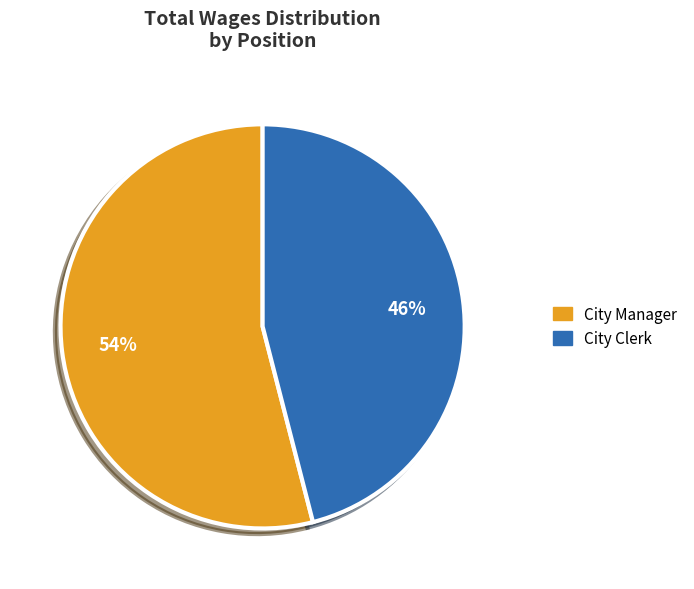

To the nearest percent, what is the difference between the City Manager and City Clerk slice percentages?

8%